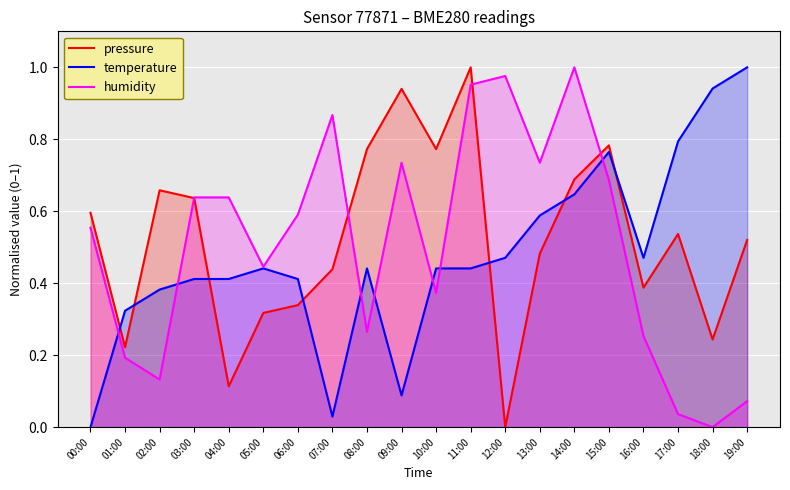

What are all the series names shown in the legend?

pressure, temperature, humidity